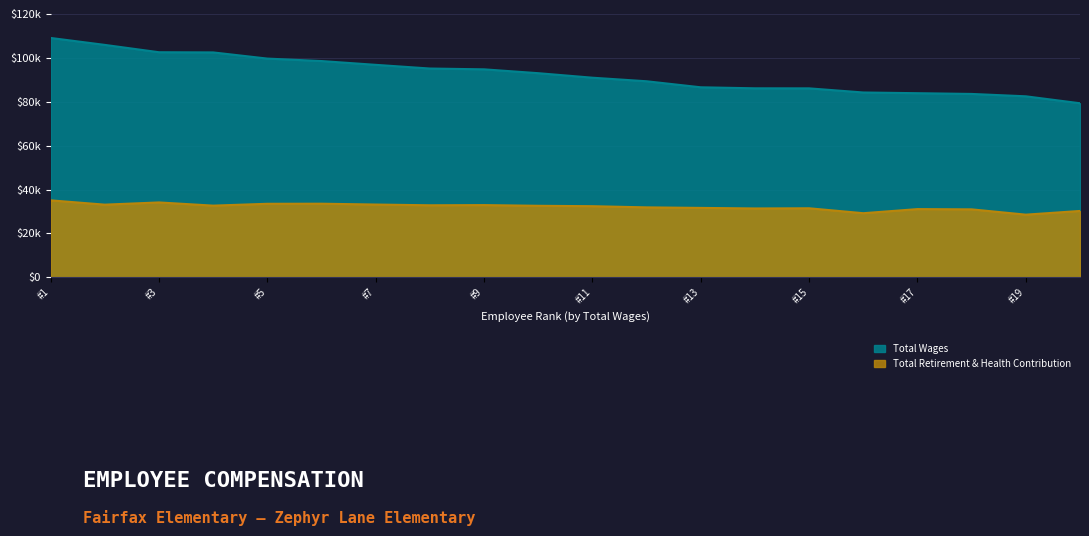

True or false: Total Wages and Total Retirement & Health Contribution intersect in this chart.

False